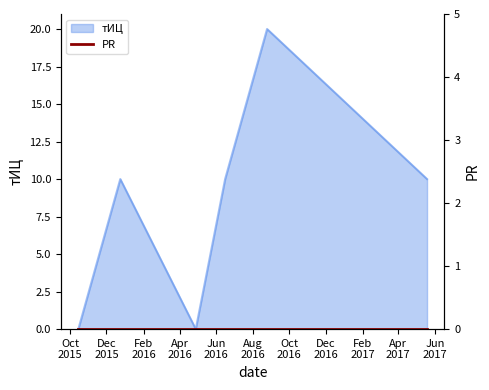

Where is the data nearest to the value 10?

2015-12-24